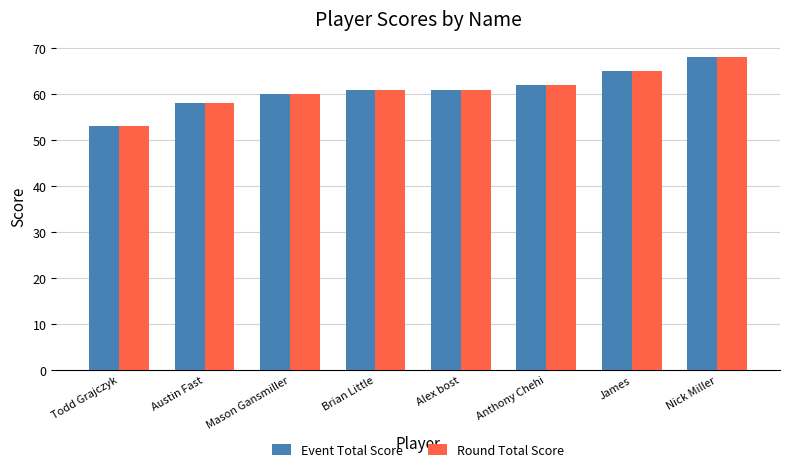

What is the total value across all series at Todd Grajczyk?

106